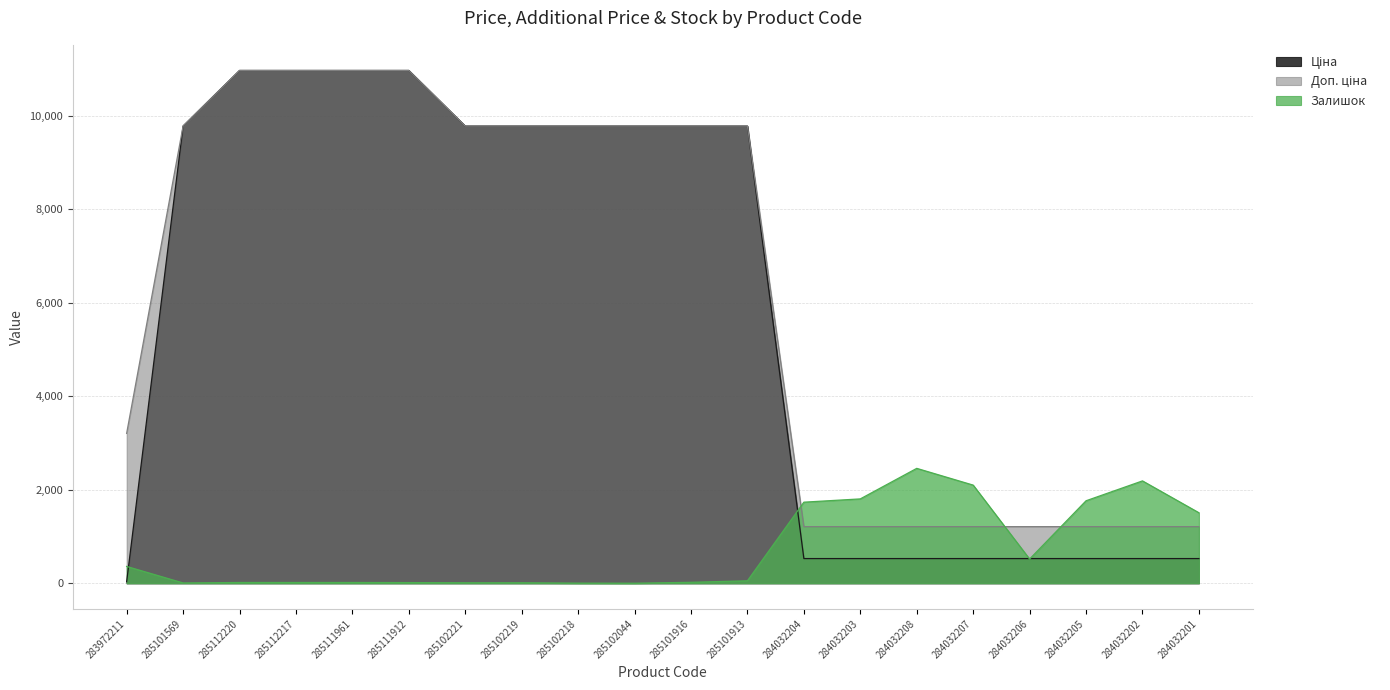

At how many categories does at least one series exceed 1794?

16